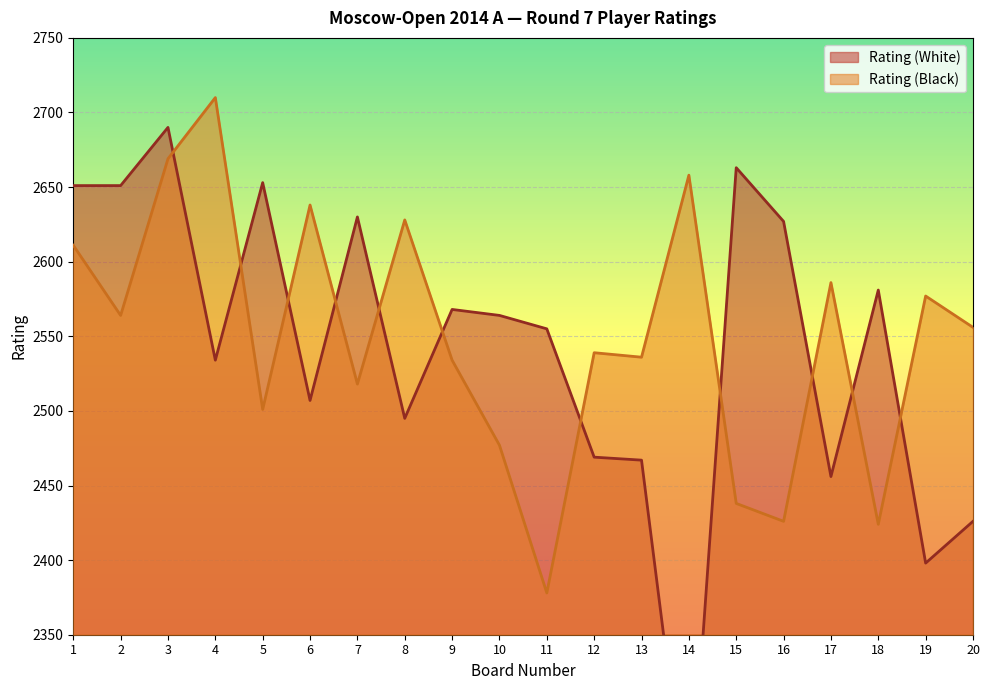

True or false: Rating (Black) and Rating (White) intersect in this chart.

True